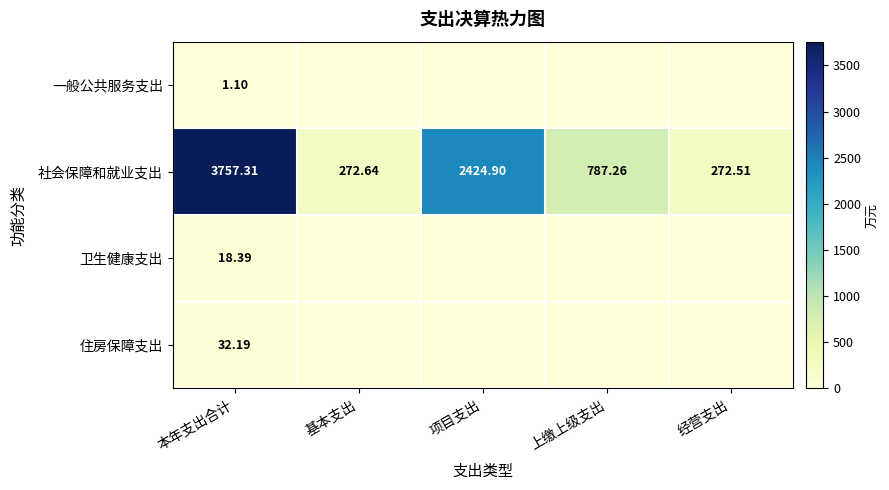

At which label is 社会保障和就业支出 closest to 2014?

项目支出